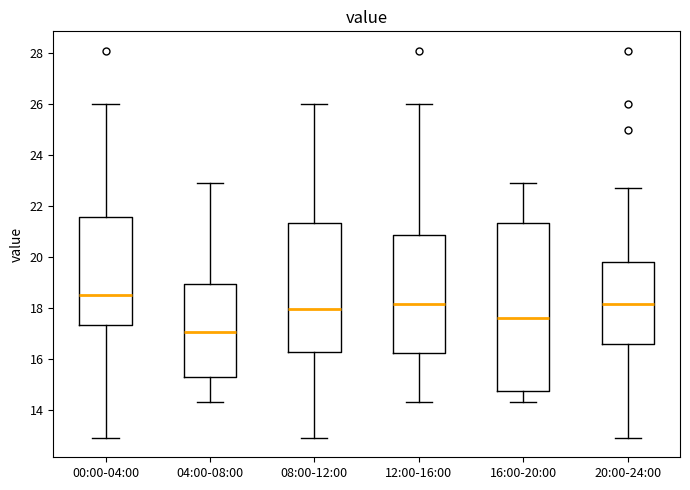

Reading left to right, transcribe this box plot: for each box, give where its median line is, the range the box spans, and where its two whiskers end, as read against the y-axis. The values are not printed on the chart, so give them approximately, as read against the axis.

00:00-04:00: median 18.6, box 17.4 to 21.6, whiskers 13.0 to 26.0
04:00-08:00: median 17.0, box 15.2 to 19.0, whiskers 14.4 to 23.0
08:00-12:00: median 18.0, box 16.2 to 21.4, whiskers 13.0 to 26.0
12:00-16:00: median 18.2, box 16.2 to 20.8, whiskers 14.4 to 26.0
16:00-20:00: median 17.6, box 14.8 to 21.4, whiskers 14.4 to 23.0
20:00-24:00: median 18.2, box 16.6 to 19.8, whiskers 13.0 to 22.8